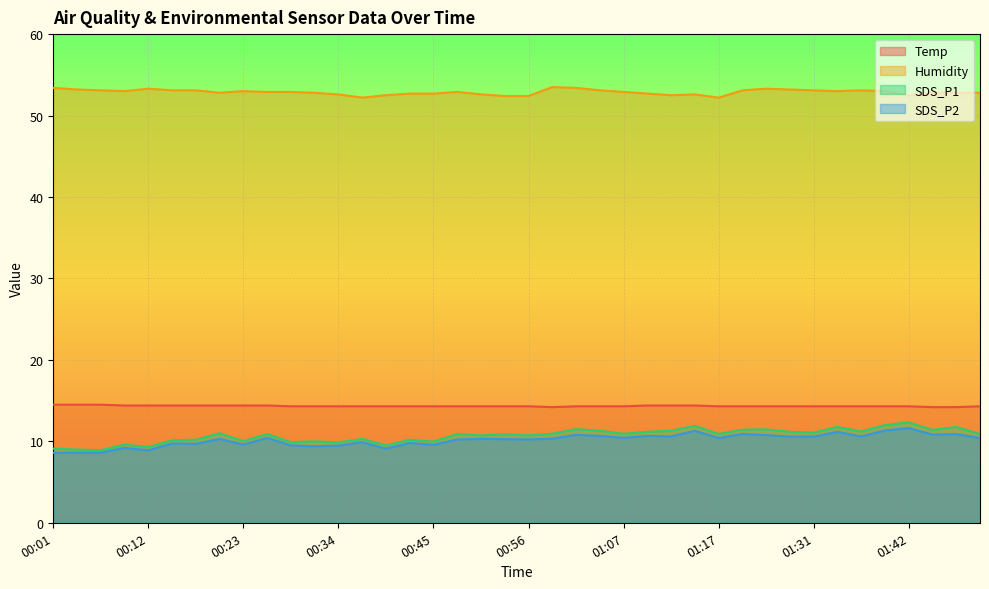

Is the value of SDS_P1 at 01:31 greater than the value of Humidity at 00:56?

No